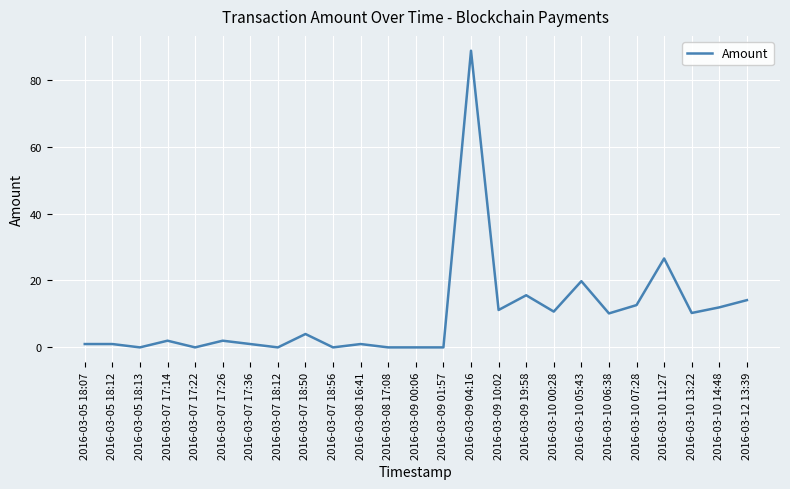

What is the greatest value displayed?

88.7